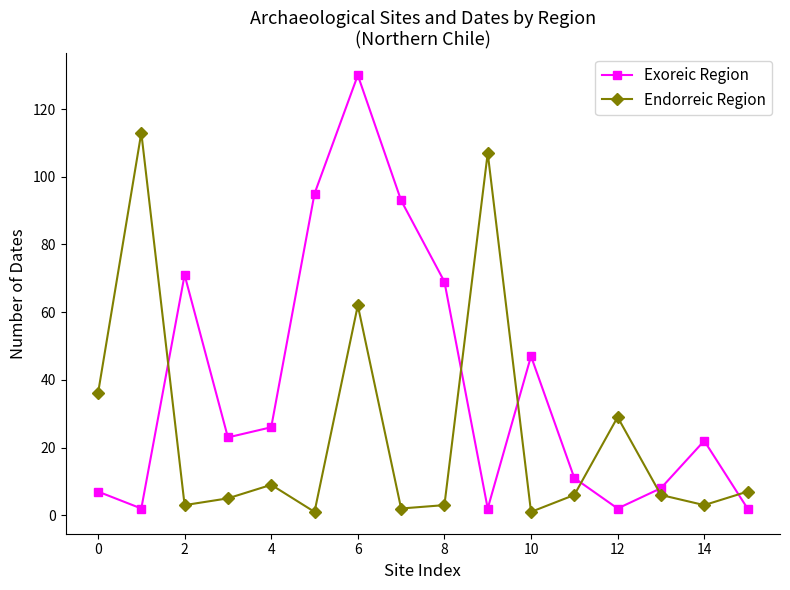

How many interior local peaks does the Exoreic Region series have?

4